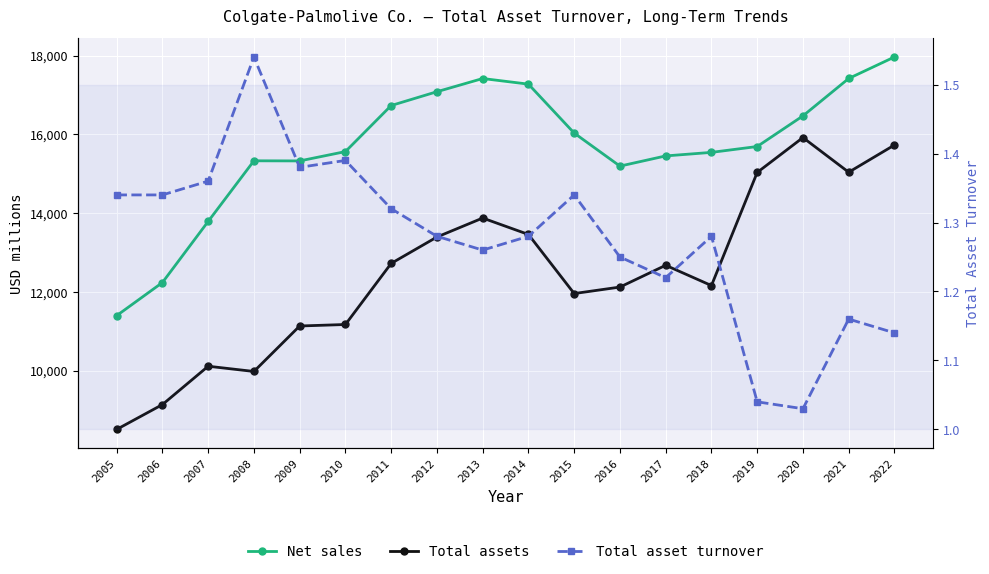

How many distinct data groups are displayed?

3